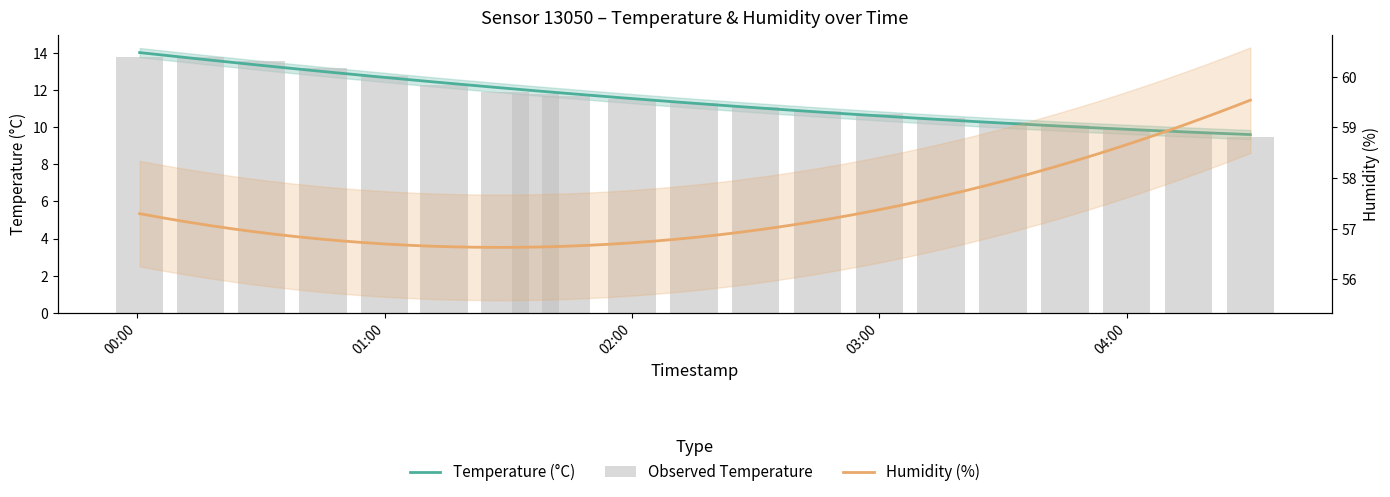

How many data points are less than 11?

8